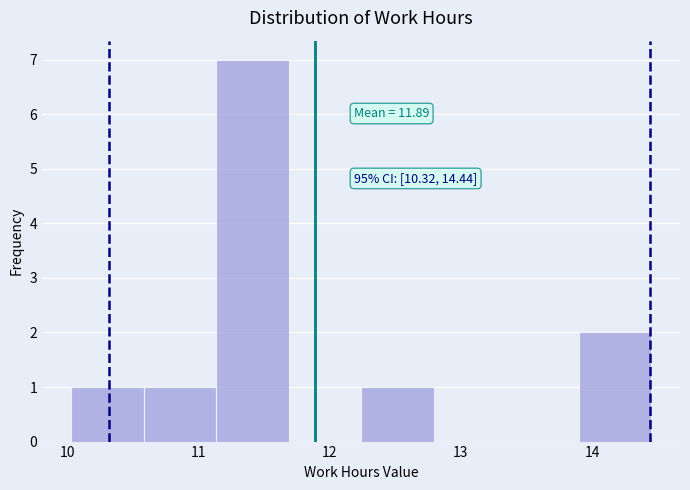

Which range on the x-axis has the tallest bar?

11.1 to 11.7